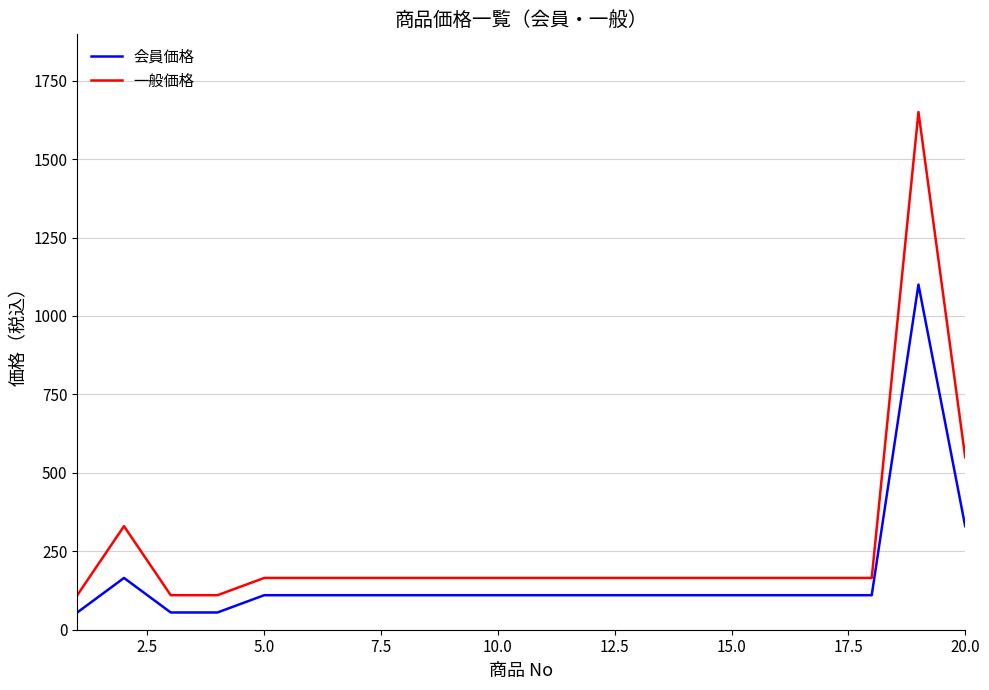

Rank the series by their maximum value, from highest to lowest.

一般価格, 会員価格